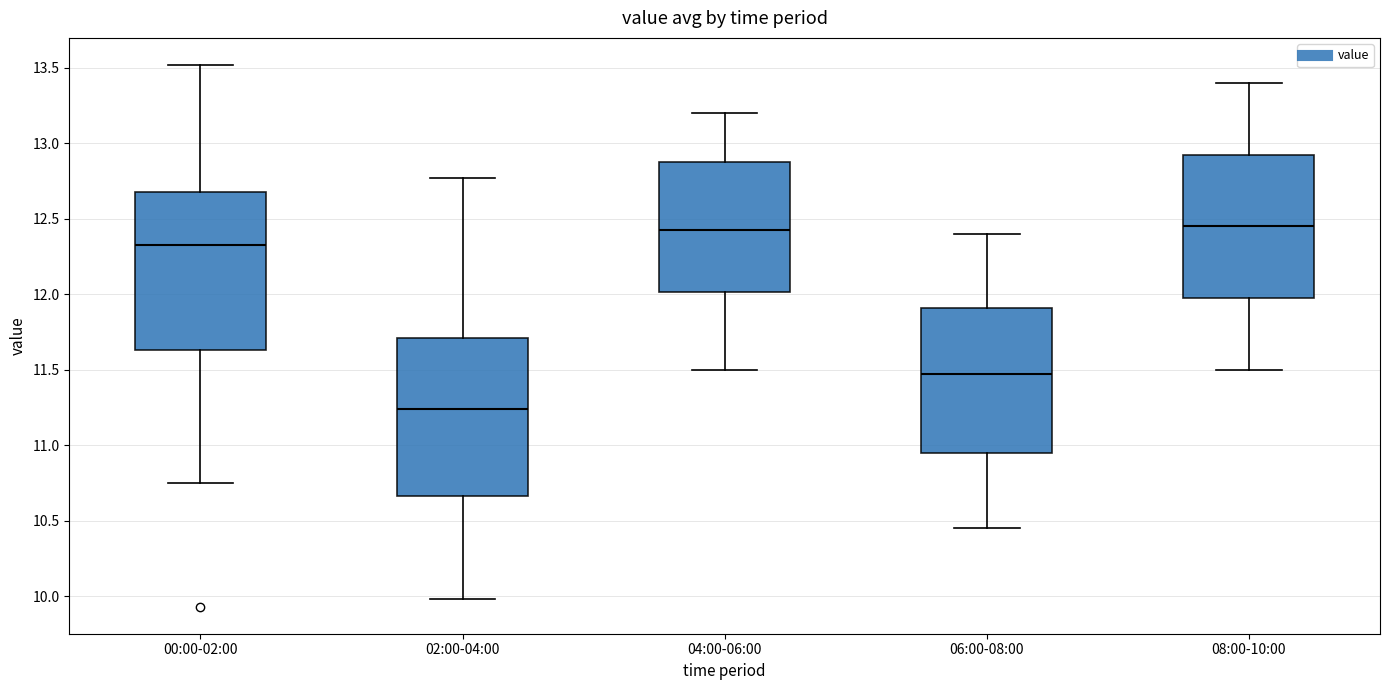

Which box has the lowest median line?

02:00-04:00